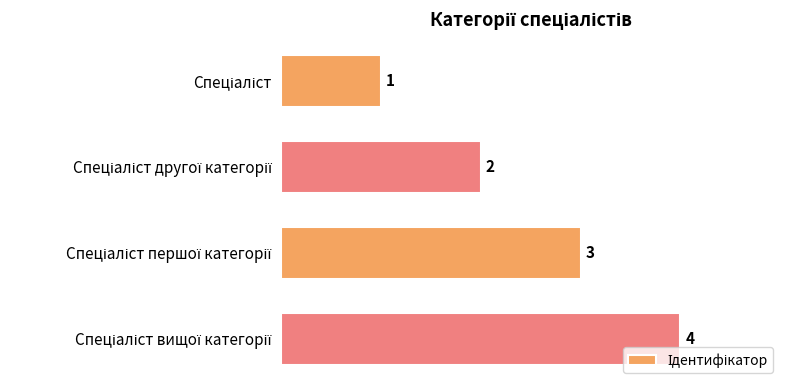

What is the difference between the maximum and minimum values?

3